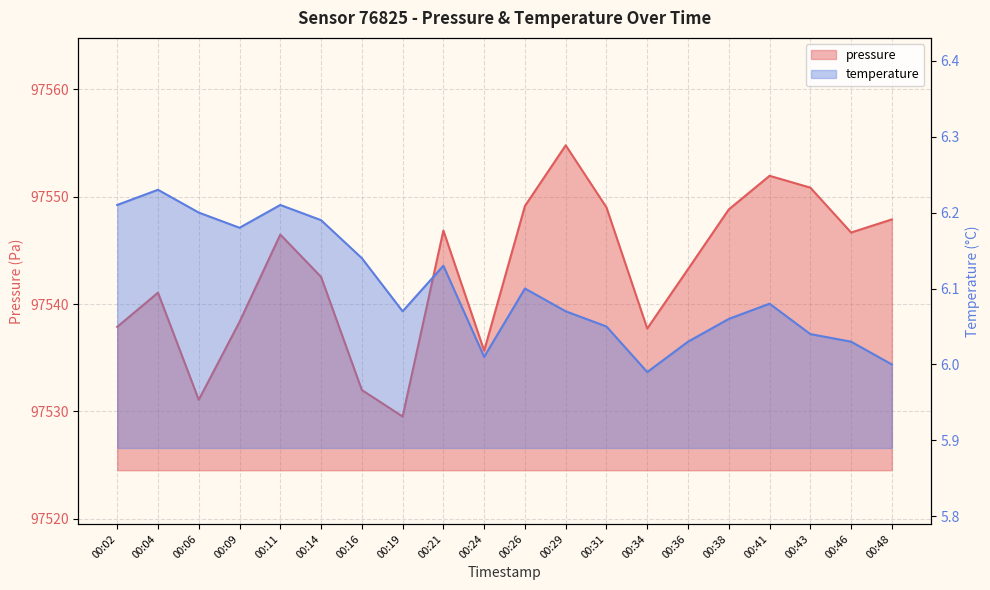

How many lines are shown in the chart?

2